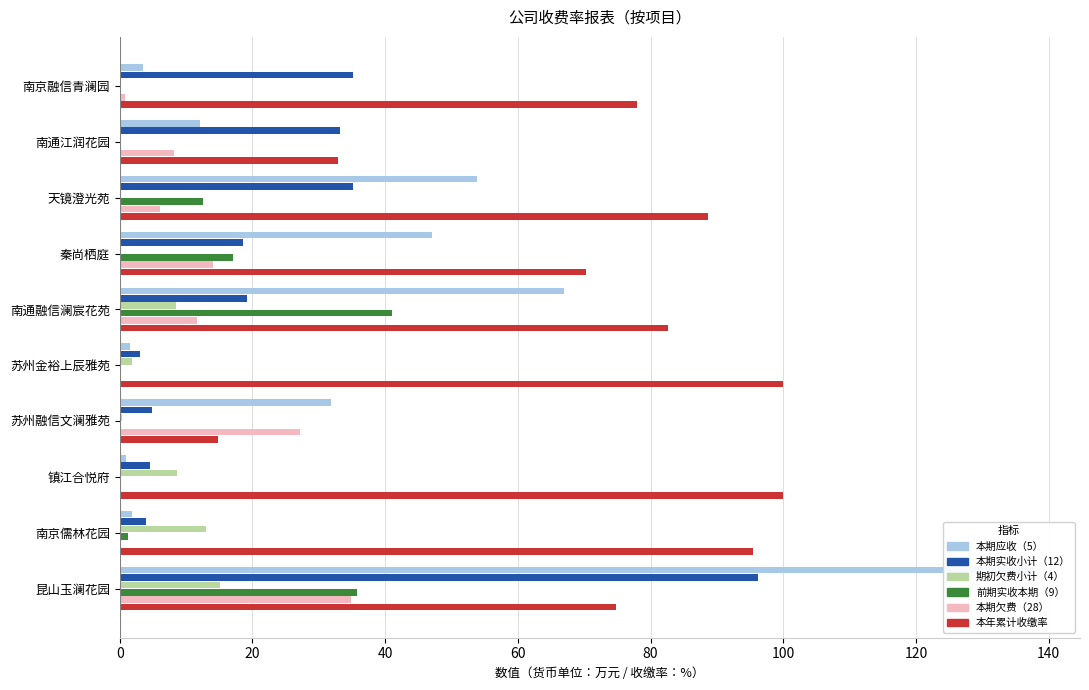

How many bars are there in total?

60